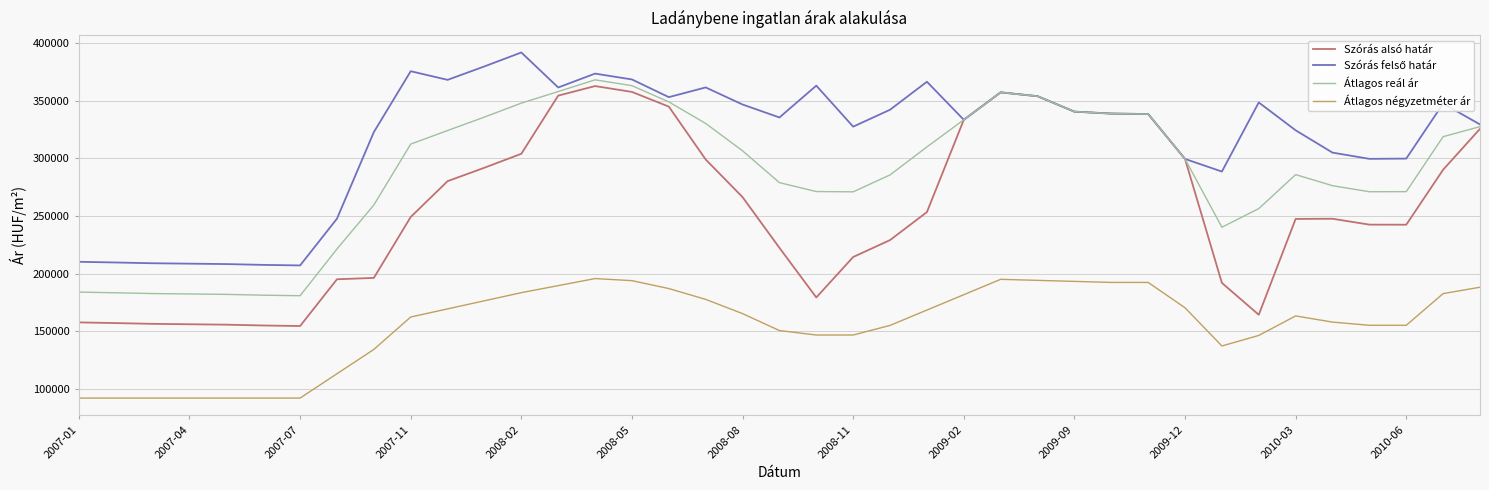

True or false: Átlagos négyzetméter ár and Szórás alsó határ cross at least once.

False